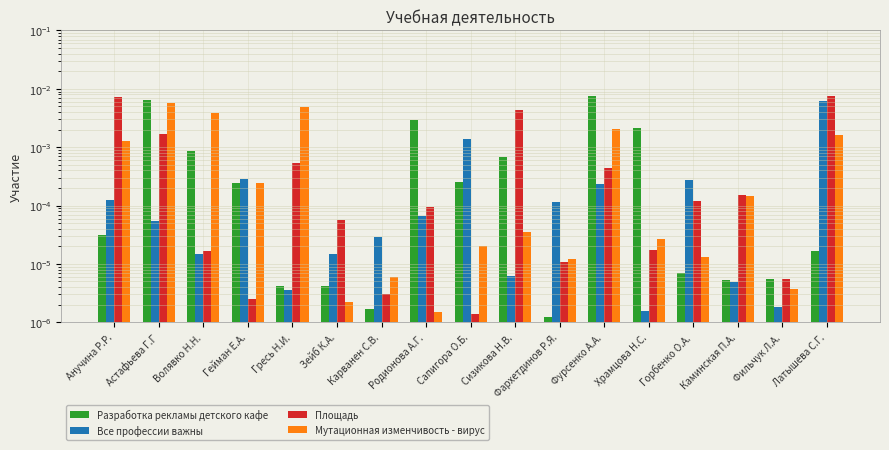

Which label corresponds to the largest value in the chart?

Фурсенко А.А.